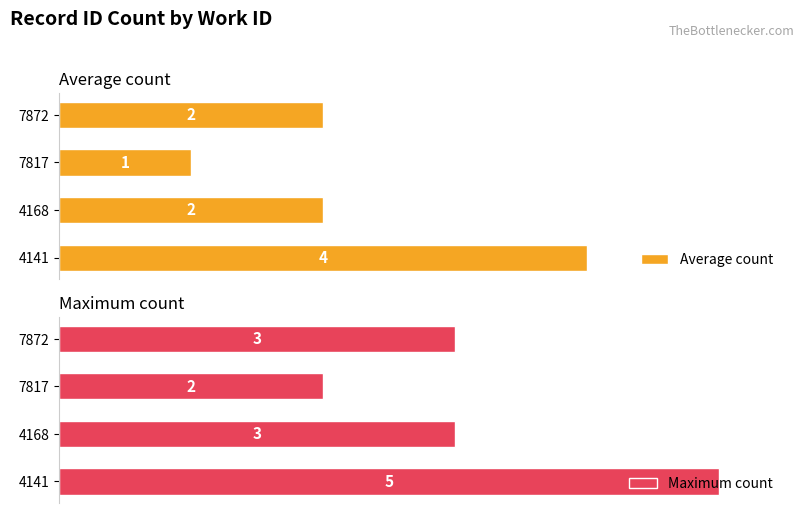

How many values in the Maximum count series exceed 60?

1